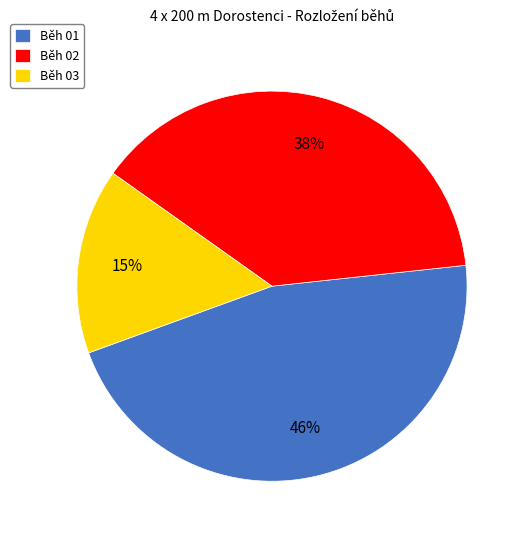

Is Běh 01 the majority of the pie?

No